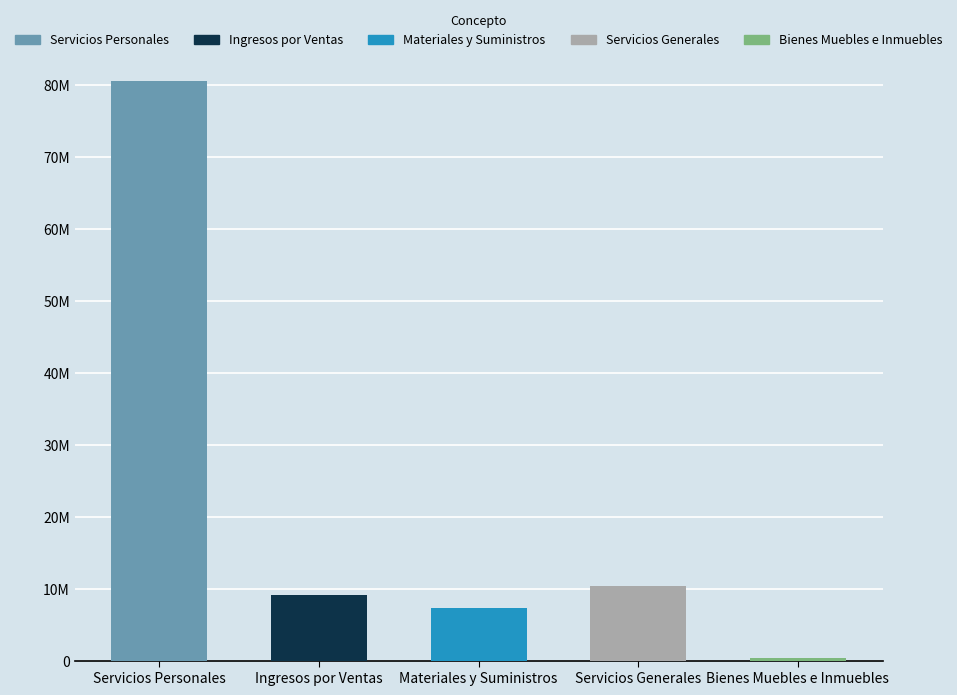

What position from the right is Servicios Generales?

2